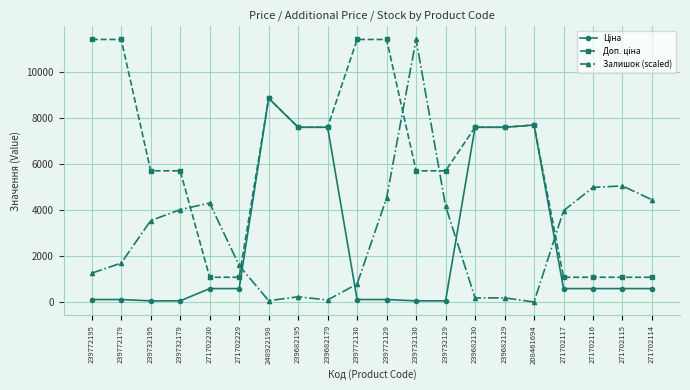

How many lines are shown in the chart?

3